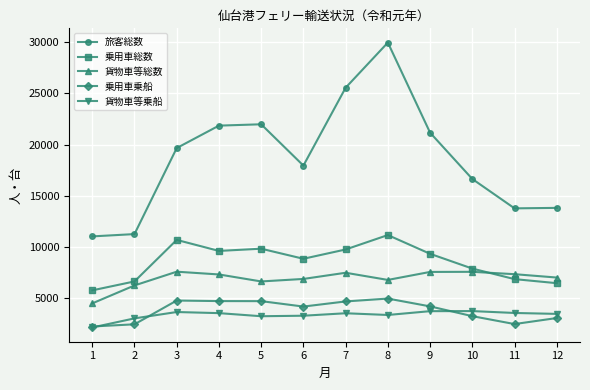

Which series has the largest total across all categories?

旅客総数